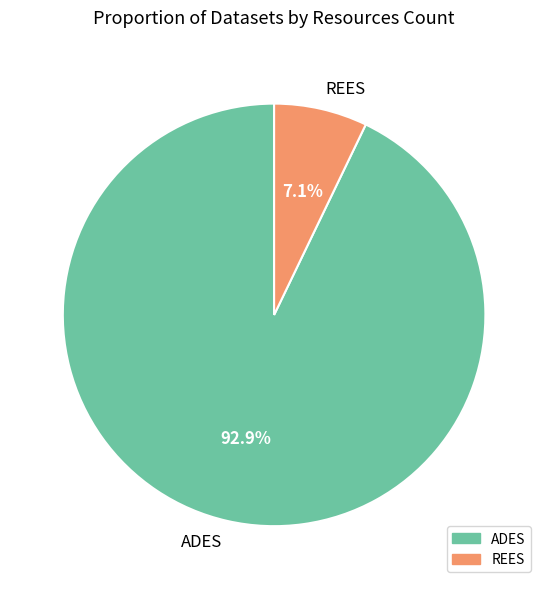

Is it true that REES is 7% of the pie?

True